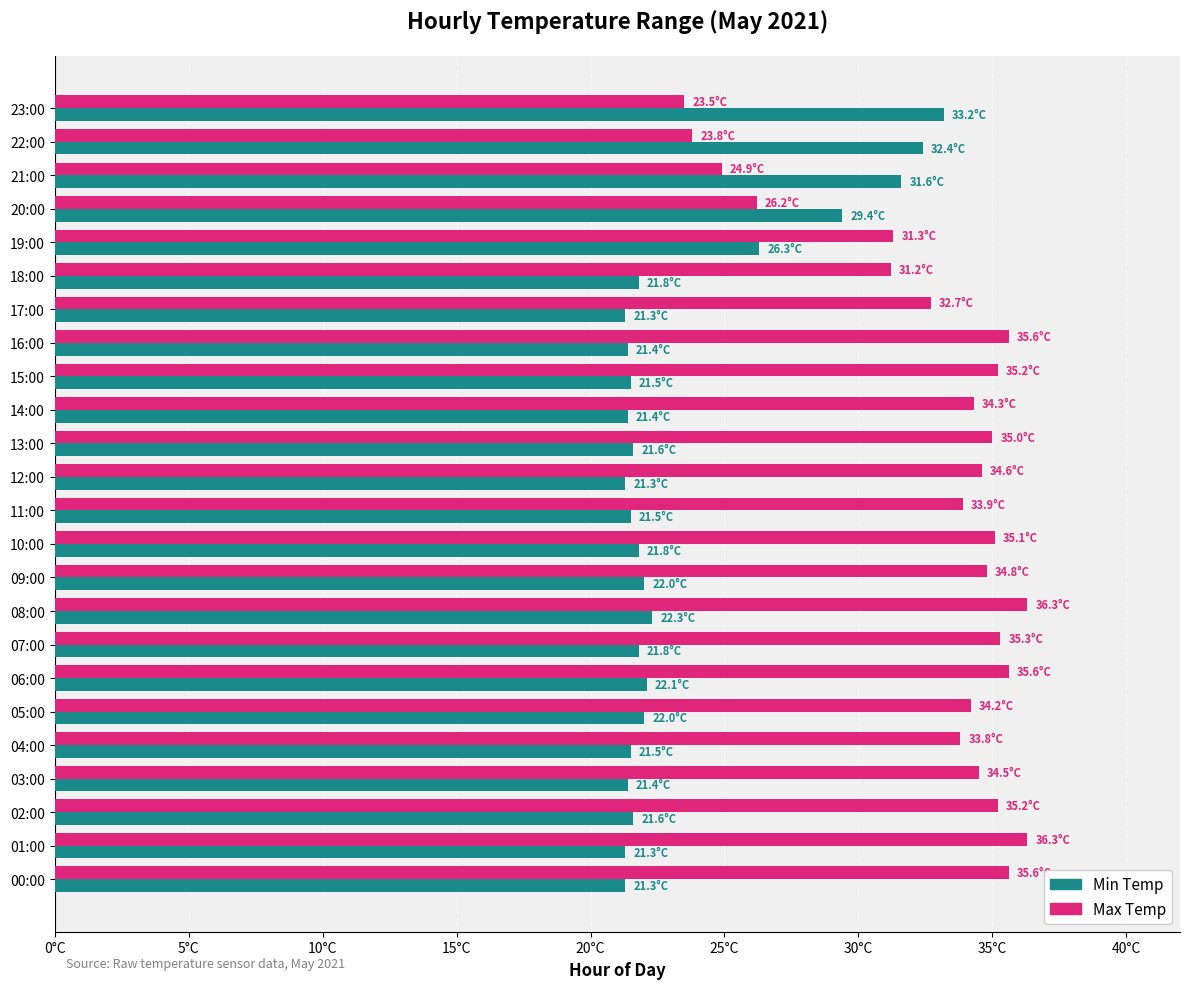

What are all the series names shown in the legend?

Min Temp, Max Temp